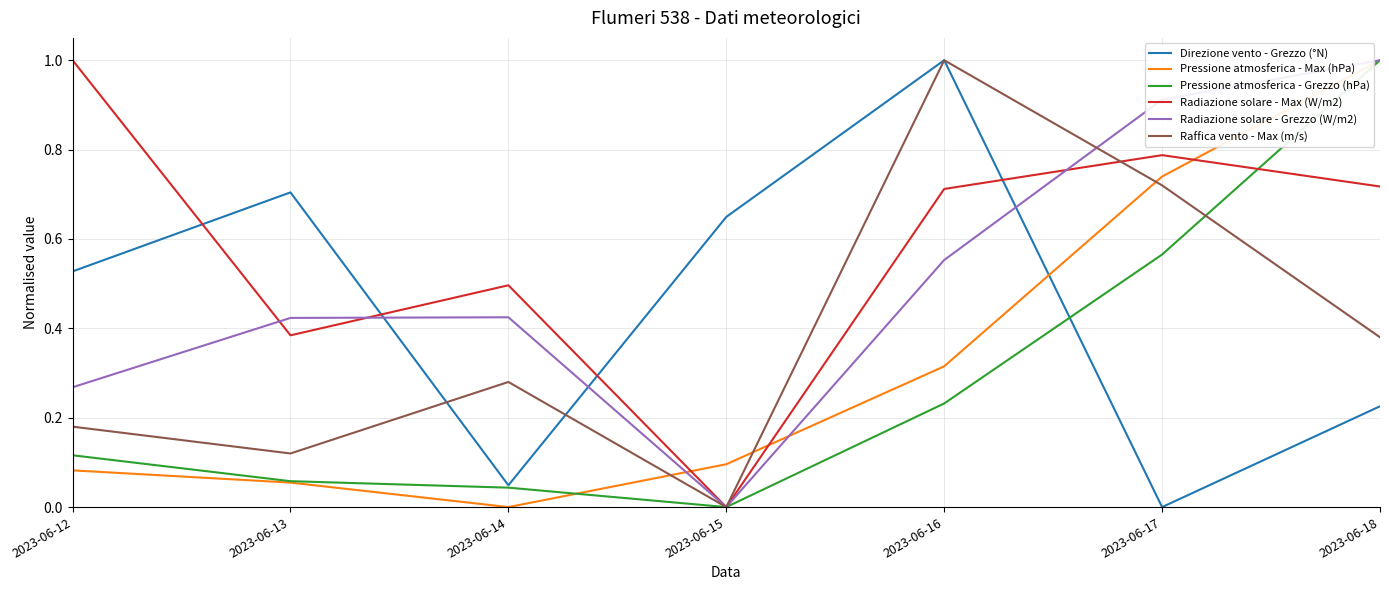

Which category has the highest value in the Radiazione solare - Max (W/m2) series?

2023-06-12